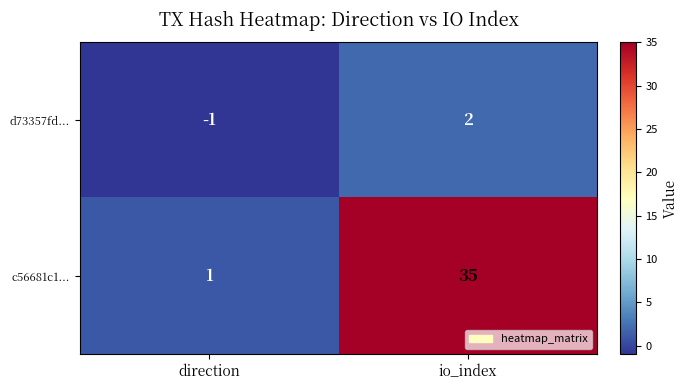

At how many categories does at least one series exceed 34?

1